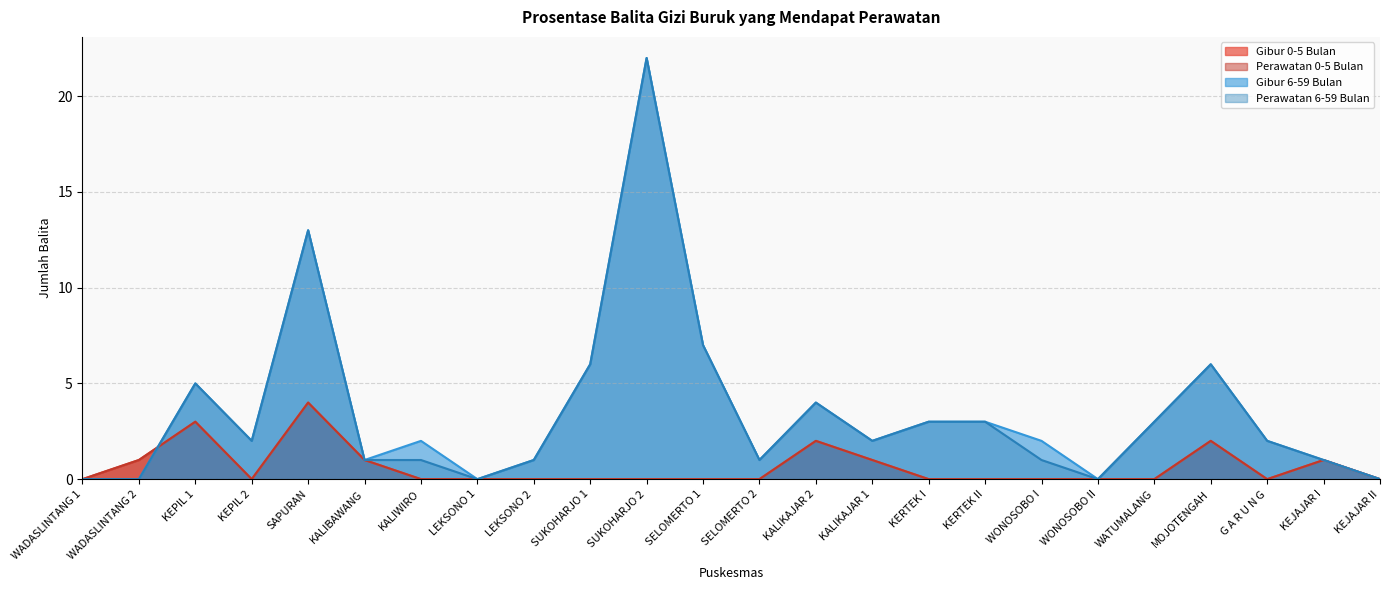

What is the sum of all Perawatan 6-59 Bulan values?

84